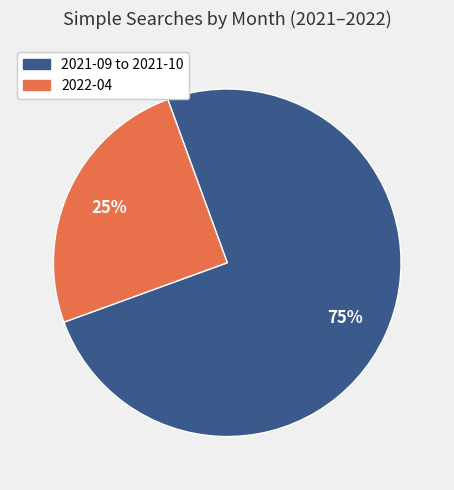

Does any single category account for the majority?

Yes